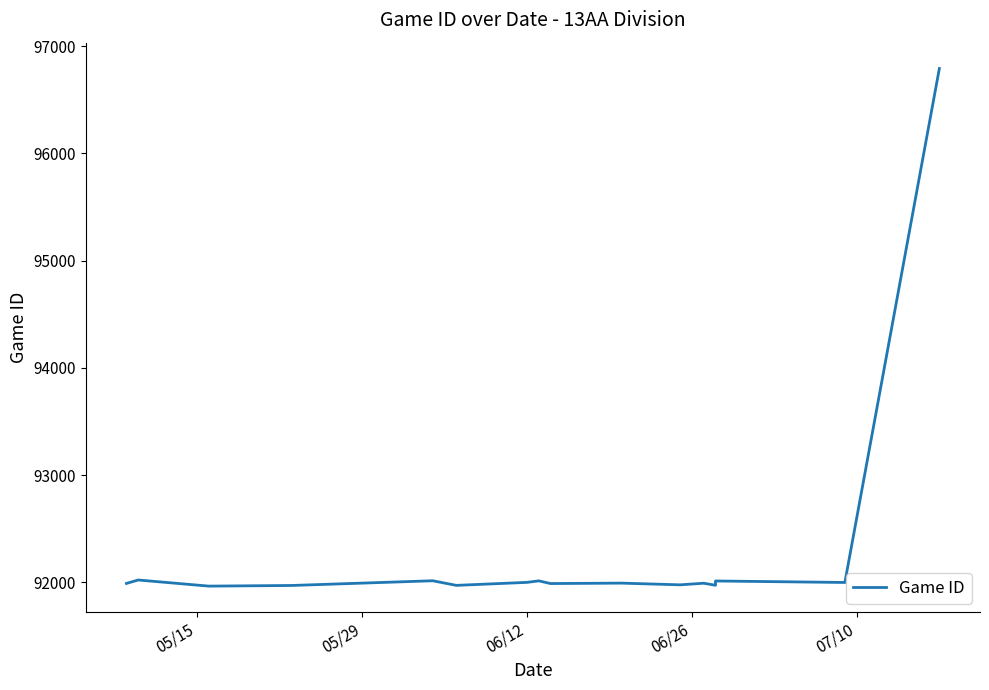

What is the minimum value shown in the chart?

91966